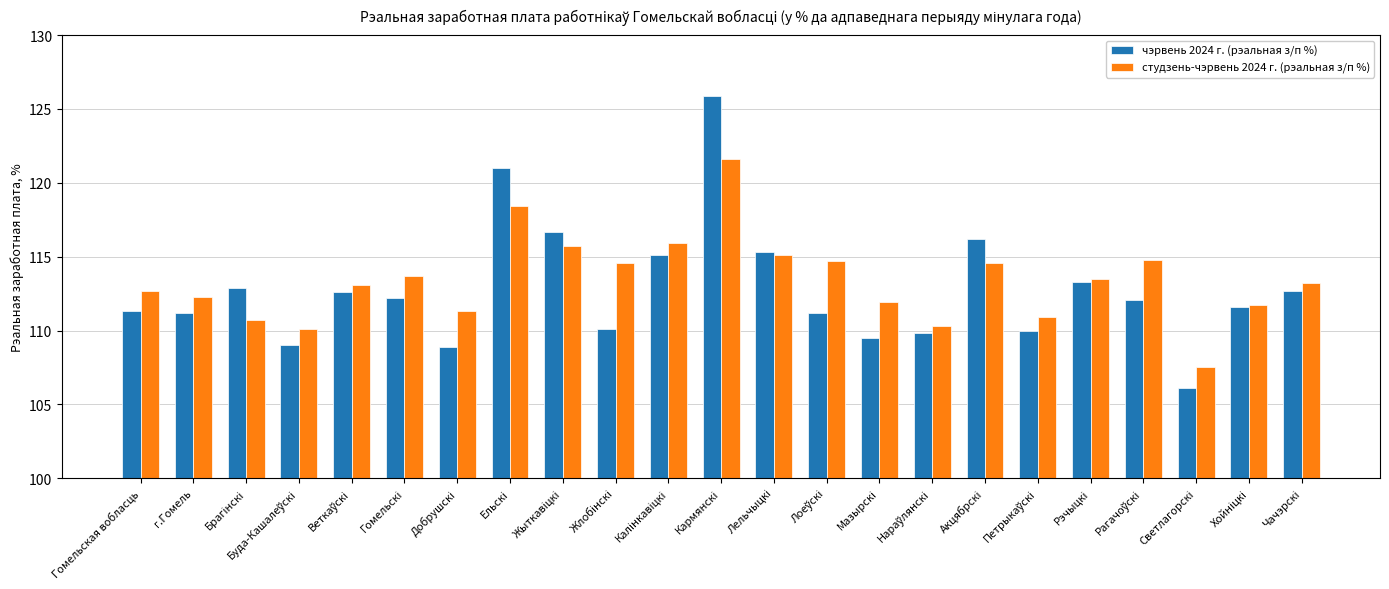

How many values in the чэрвень 2024 г. (рэальная з/п %) series are below 112?

11